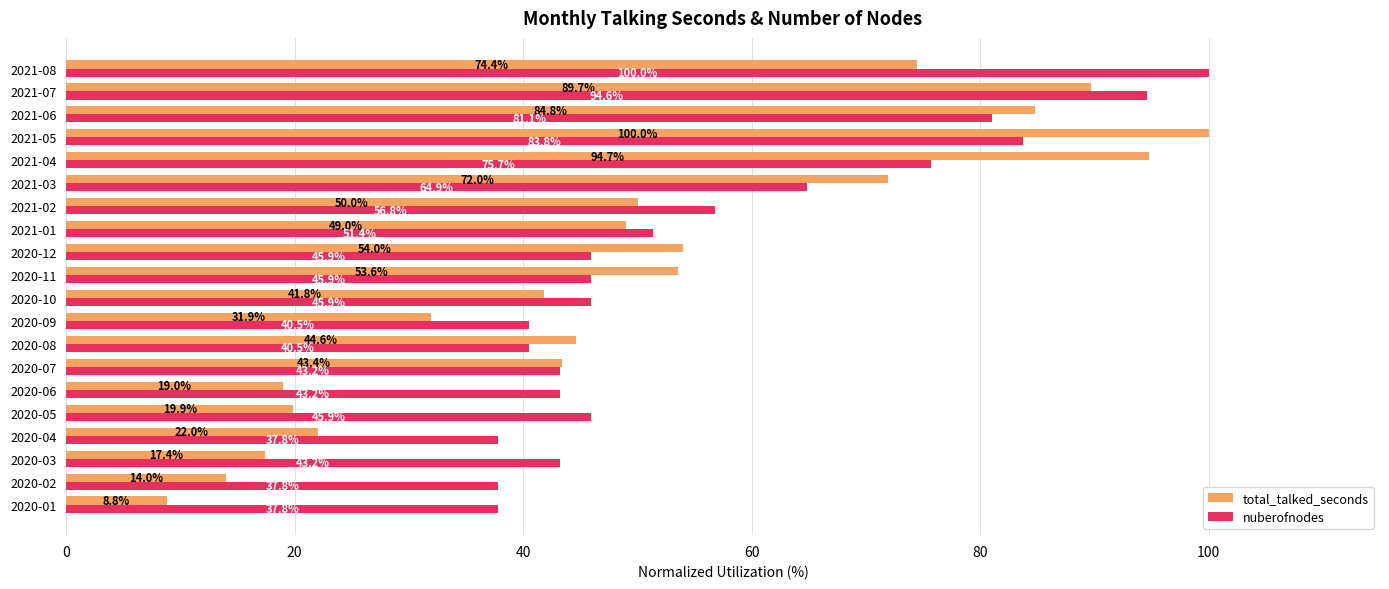

Which series changed the most between 2020-03 and 2021-06?

total_talked_seconds